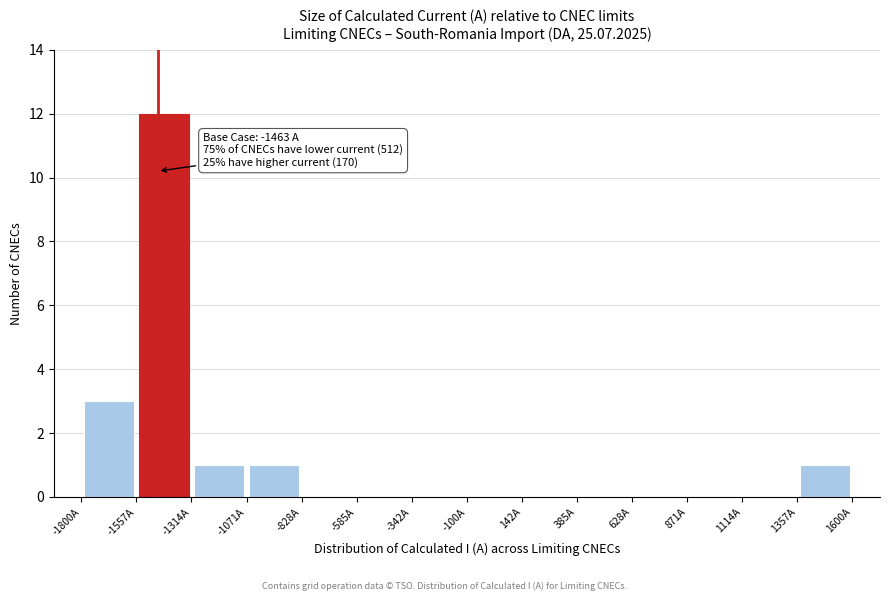

Over which range of the x-axis is the bar tallest?

-1550 to -1300